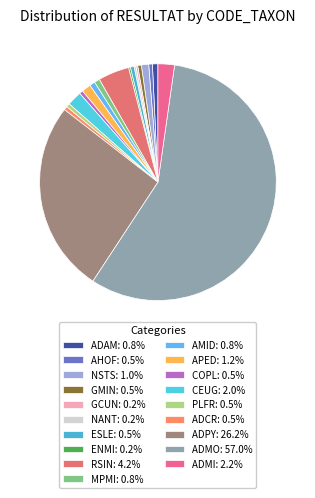

True or false: ADCR accounts for 0% of the total.

True